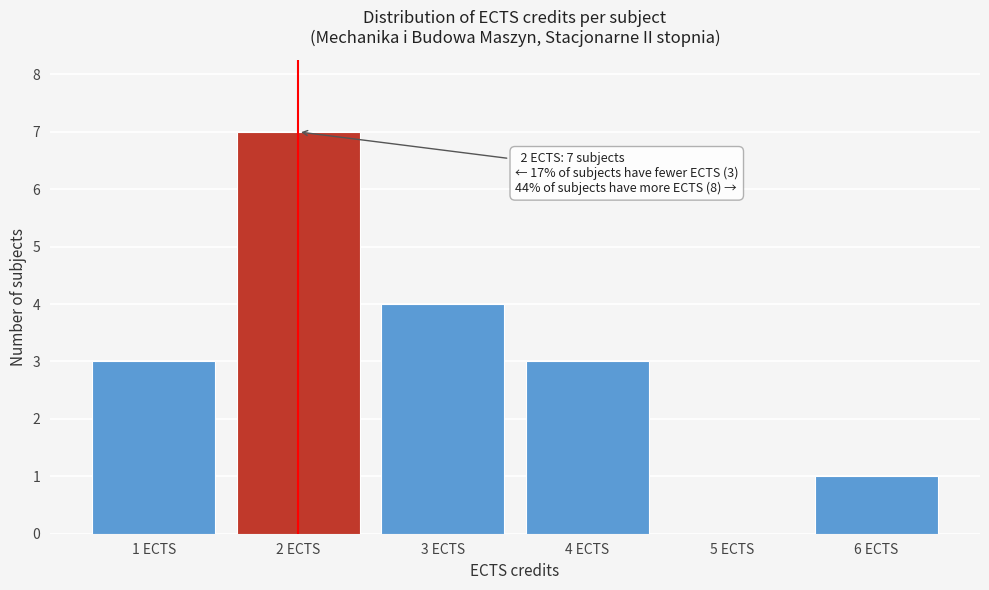

Over which range of the x-axis is the bar tallest?

1.5 to 2.5